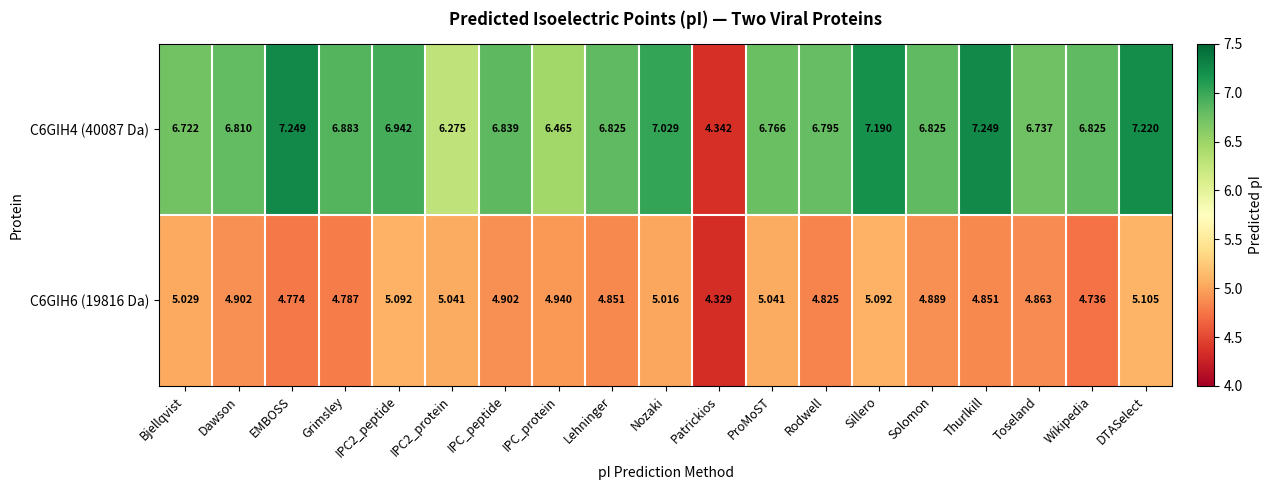

Between EMBOSS and IPC_peptide, which series saw the biggest shift?

C6GIH4 (40087 Da)